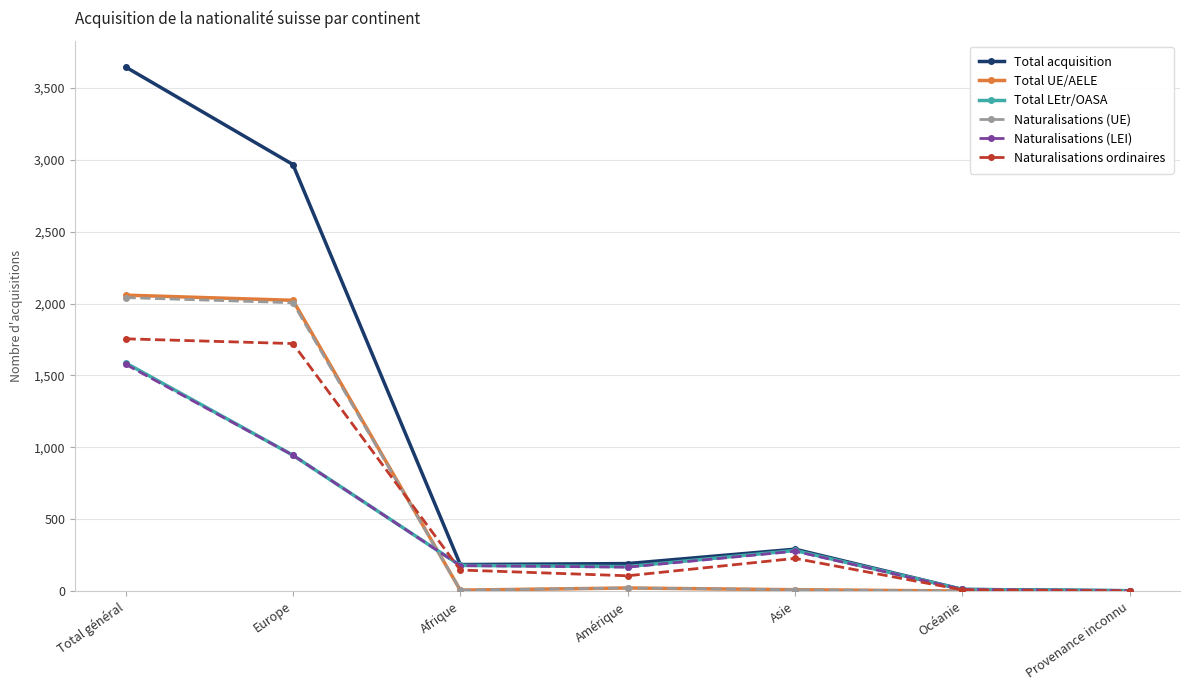

The Naturalisations (LEI) series shows 498 at Asie. True or false?

False